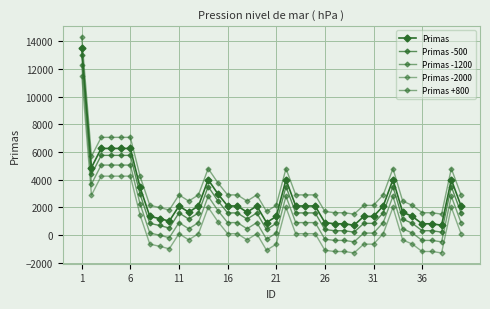

What is the value of the Primas -1200 point at the 39th from the left?

2809.4